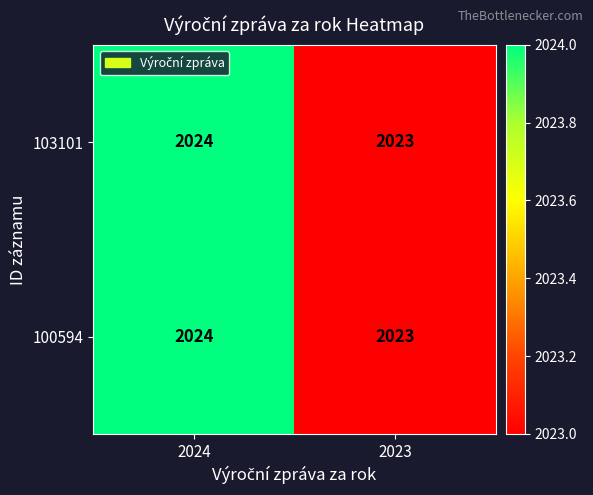

List the labels in order of 100594 value, smallest first.

2023, 2024